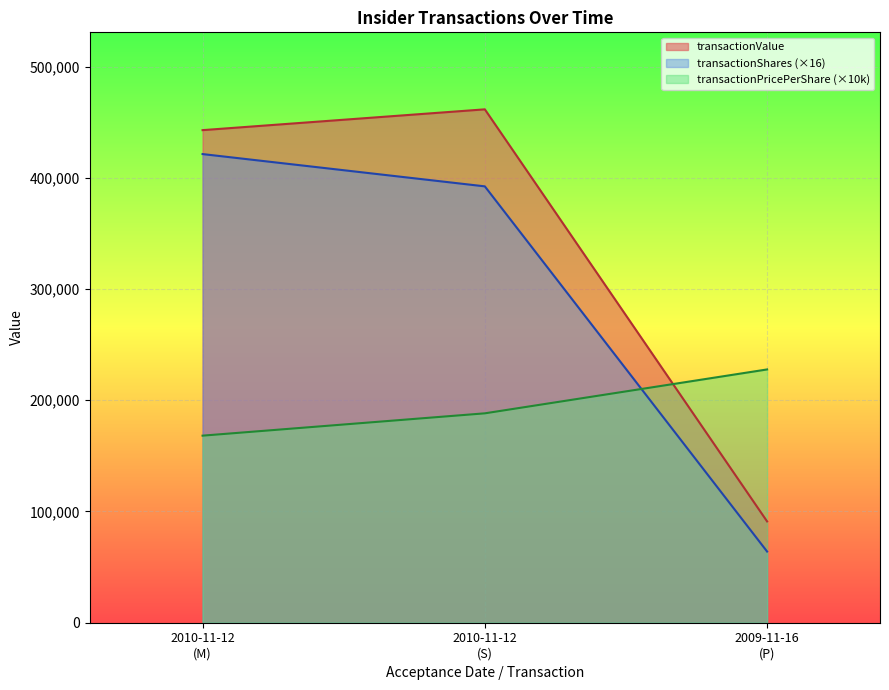

What is the difference between the maximum and second lowest values in the transactionShares (×16) series?

29024